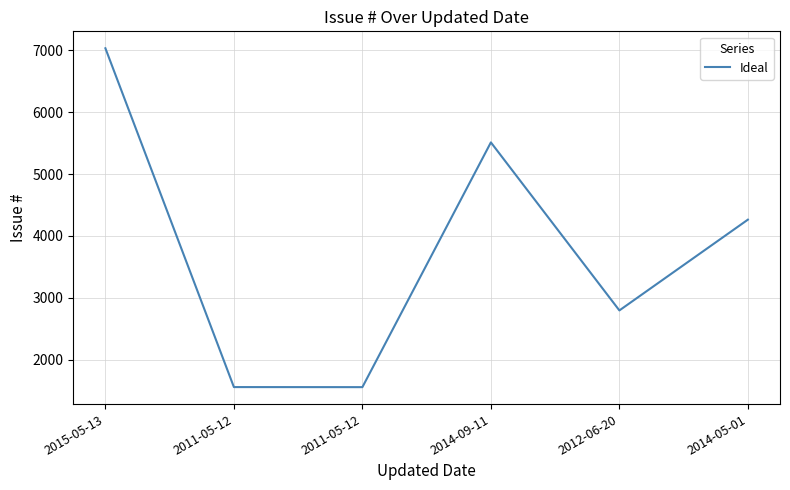

Reading left to right, extract all data points from this chart.

7033	1557	1556	5512	2796	4263